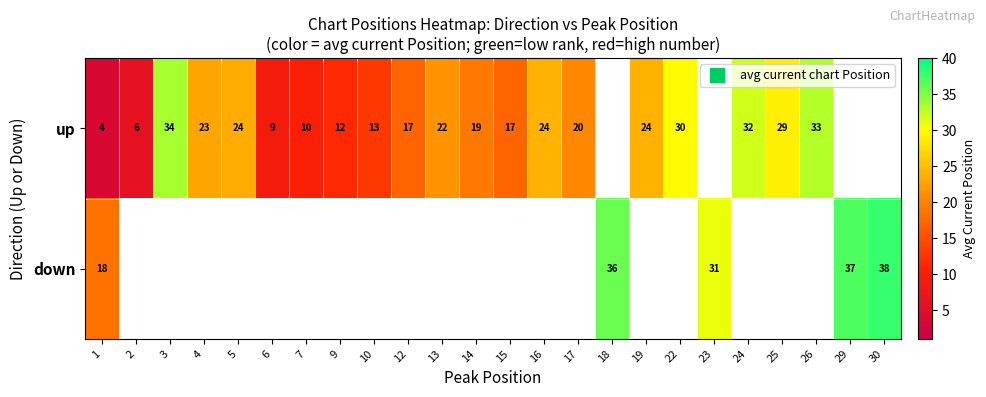

Between 2 and 4, which series saw the biggest shift?

up